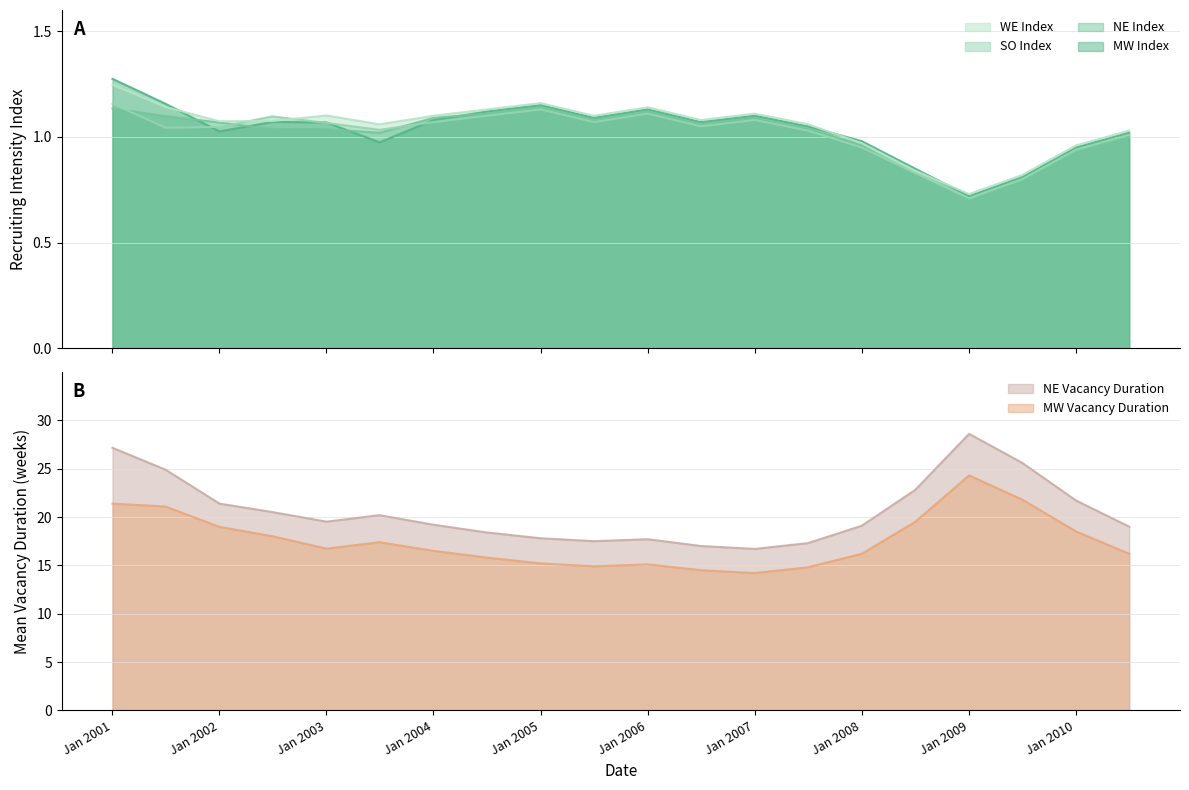

True or false: MW Vacancy Duration and NE Vacancy Duration cross at least once.

False